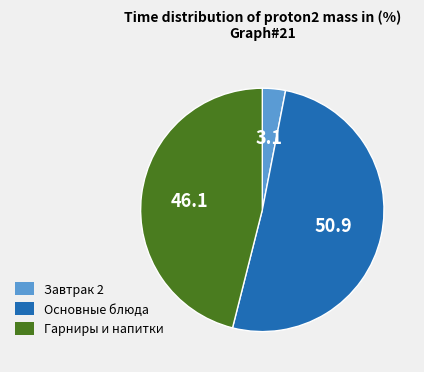

Is there any slice that represents more than half of the pie?

Yes